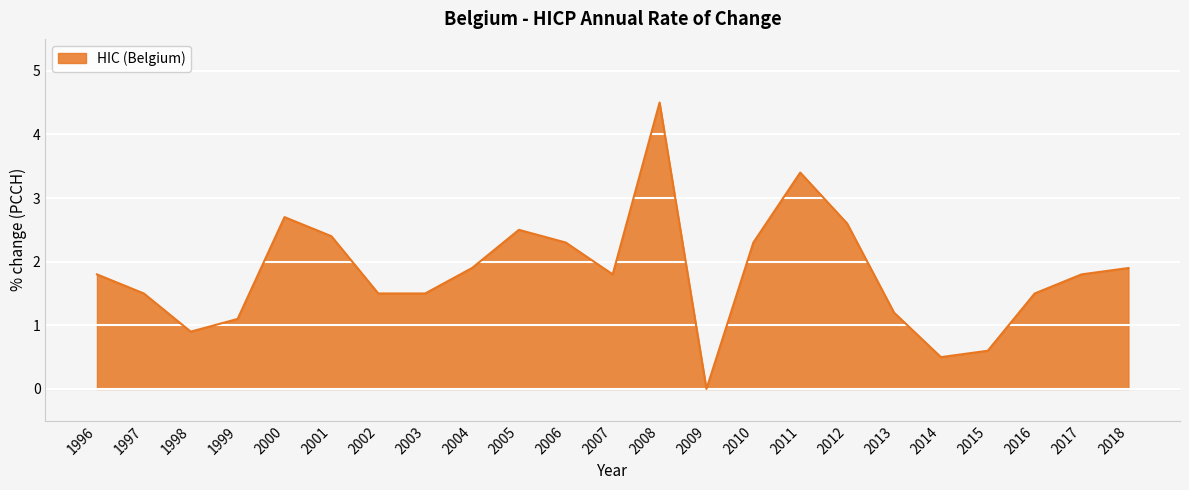

What is the average value?

1.8